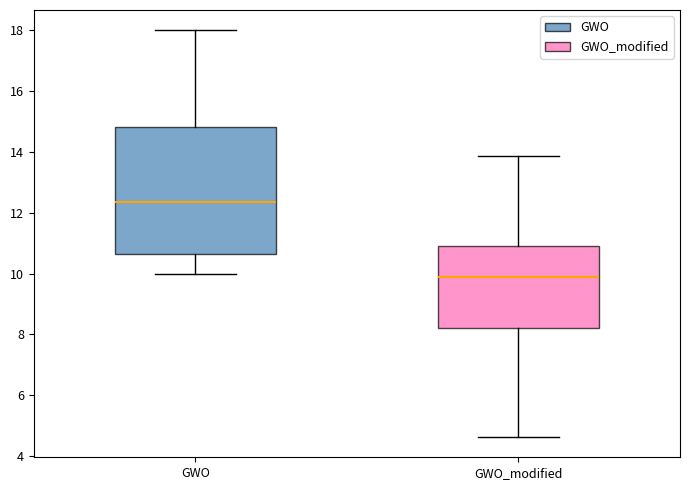

Reading left to right, transcribe this box plot: for each box, give where its median line is, the range the box spans, and where its two whiskers end, as read against the y-axis. The values are not printed on the chart, so give them approximately, as read against the axis.

GWO: median 12.4, box 10.6 to 14.8, whiskers 10.0 to 18.0
GWO_modified: median 10.0, box 8.2 to 10.8, whiskers 4.6 to 13.8